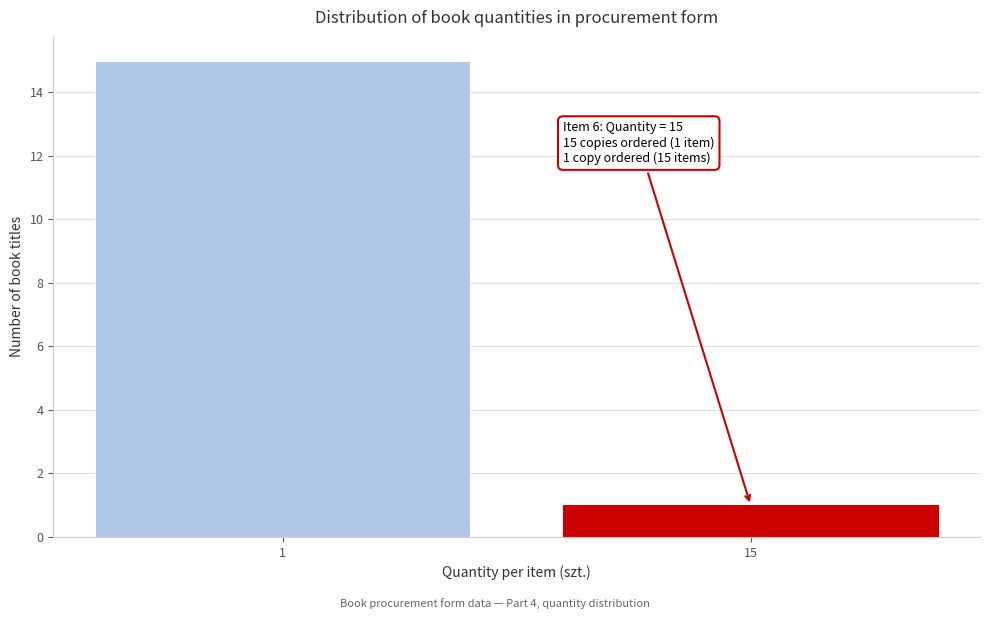

Reading right to left, extract all data points from this chart.

1	15